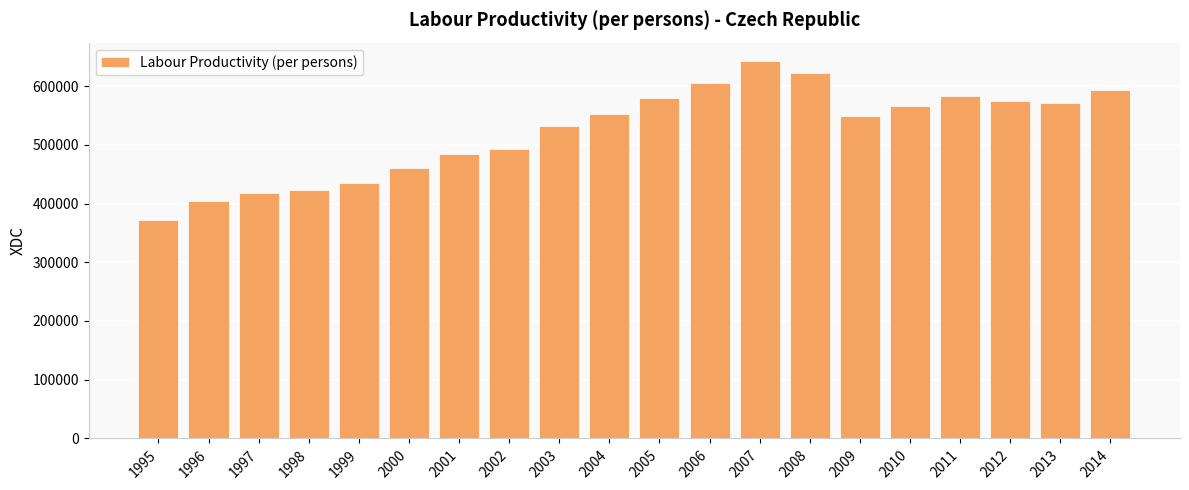

What is the greatest value displayed?

641821.4